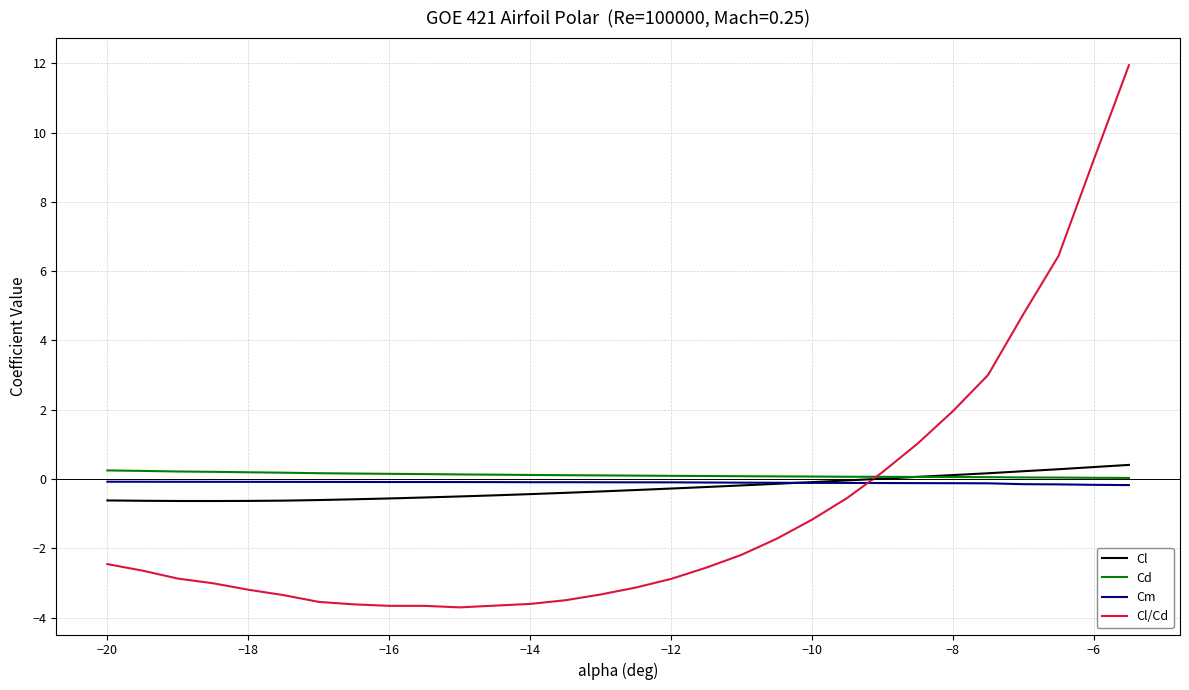

List the series in order of their overall mean, lowest first.

Cl/Cd, Cl, Cm, Cd